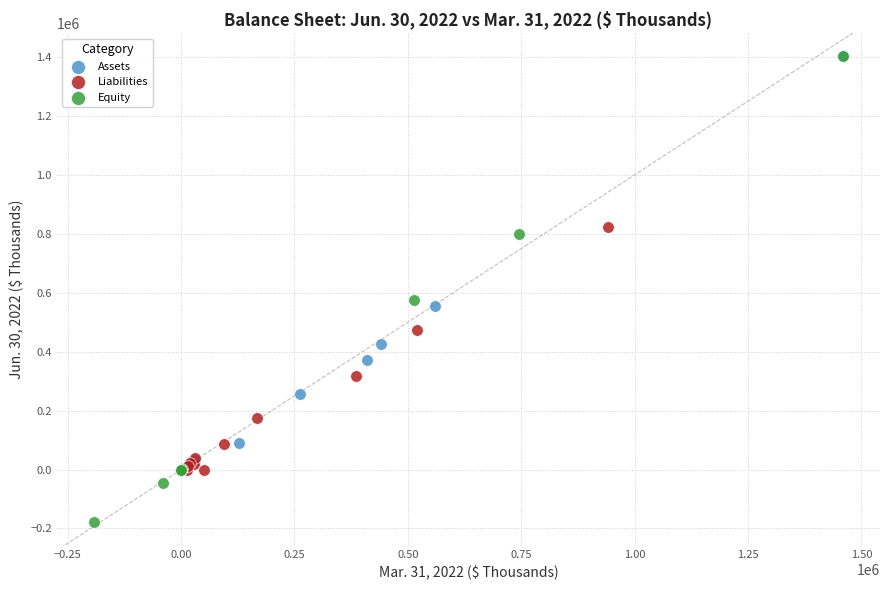

Which series has the widest spread of Y values?

Equity